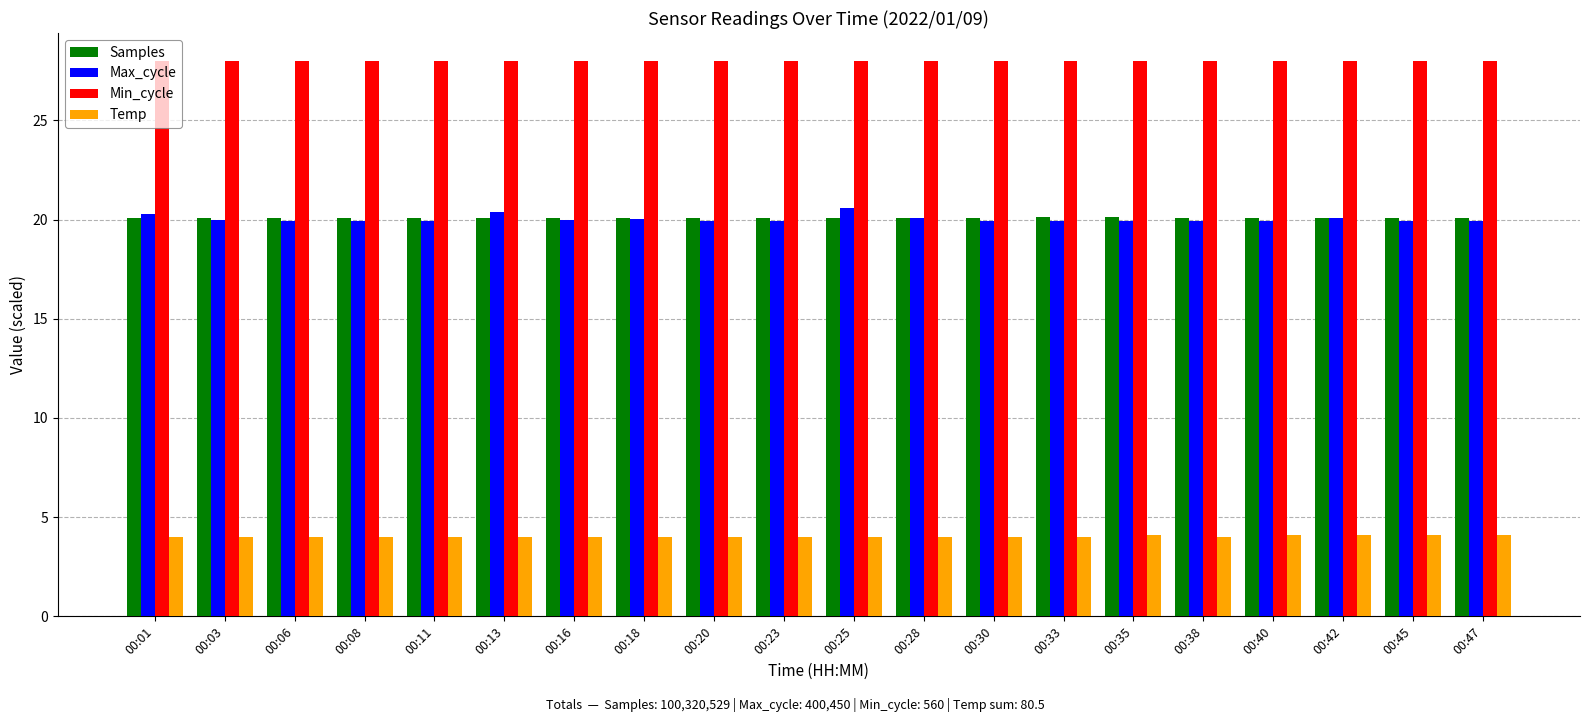

What value does the Samples series have at 00:08?

20.1